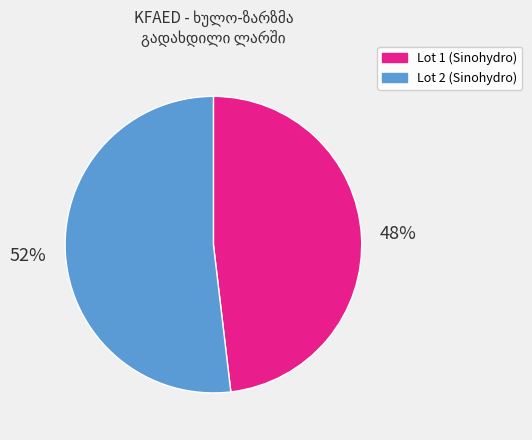

Which category has the smallest portion of the pie?

Lot 1 (Sinohydro)